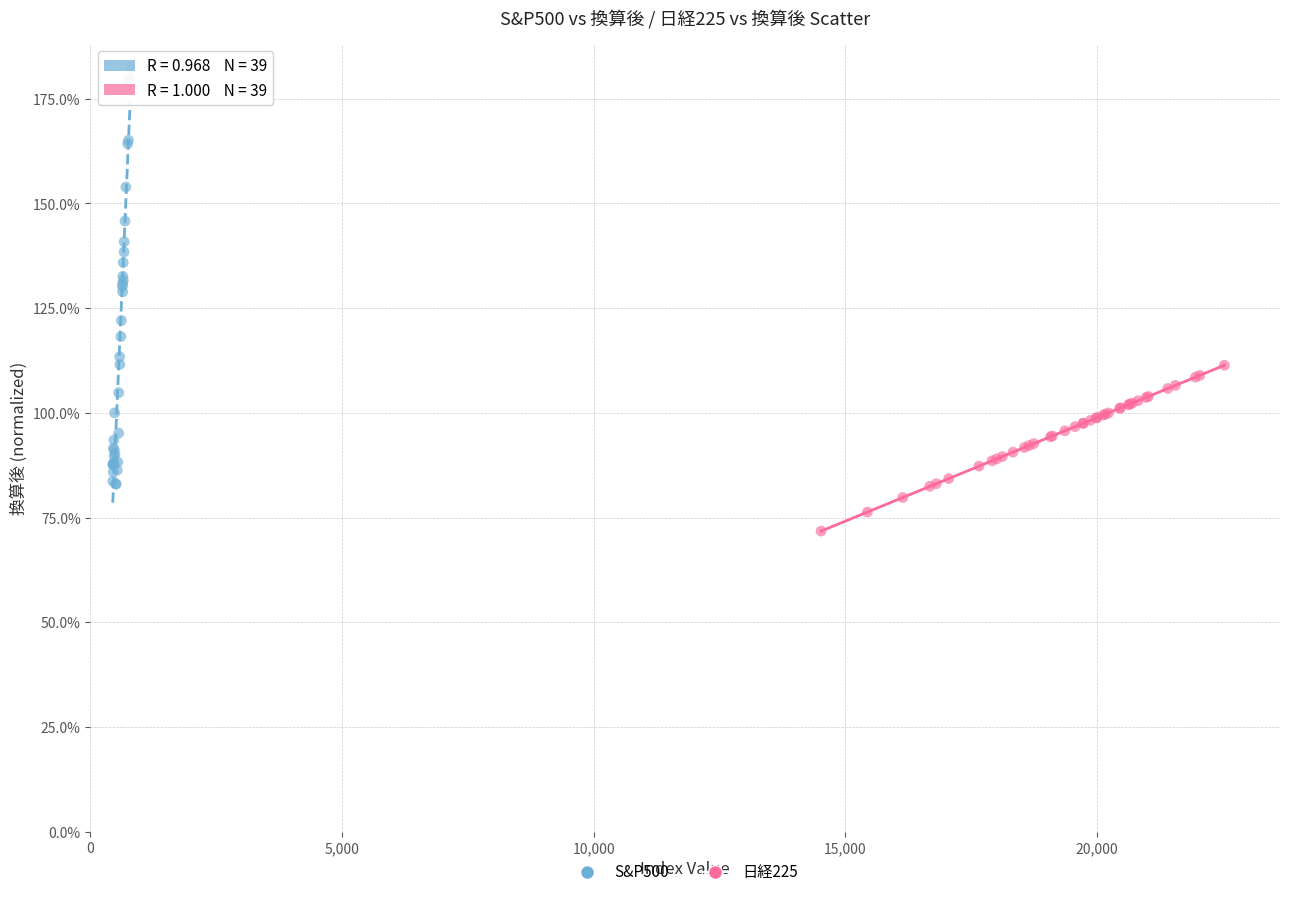

What are all the series names shown in the legend?

S&P500, 日経225